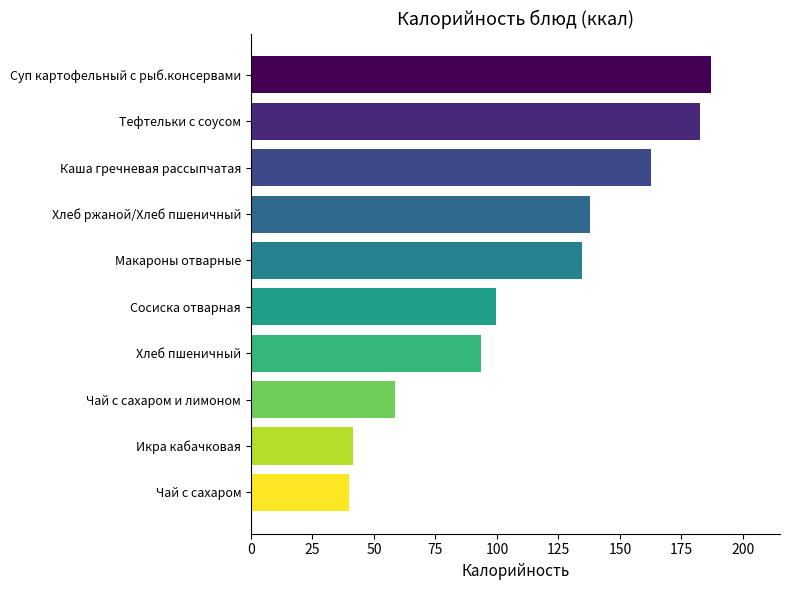

Where is the data nearest to the value 113?

Сосиска отварная